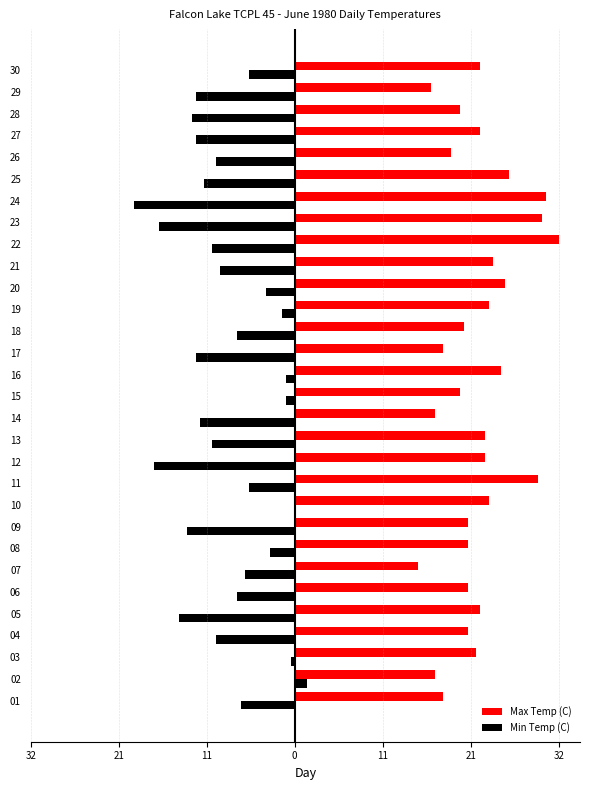

What is the difference between the maximum and second lowest values in the Min Temp (C) series?

18.5